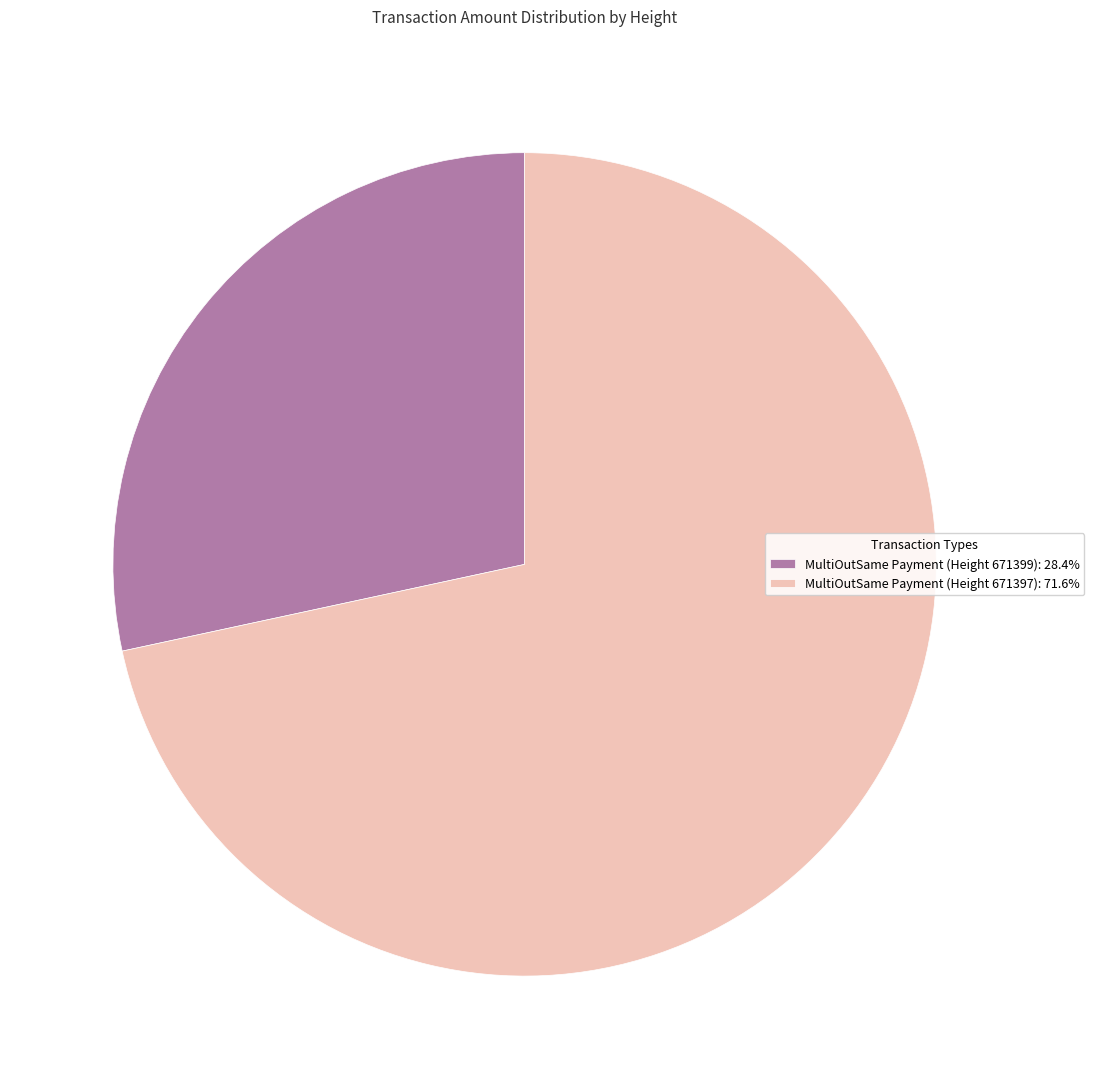

Does MultiOutSame Payment (Height 671397) represent more than half of the total?

Yes